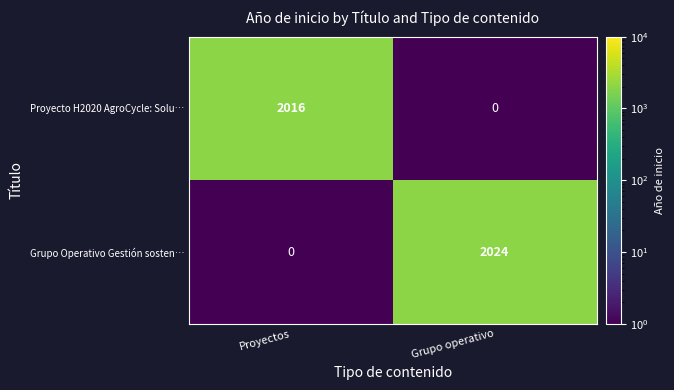

What is the average value of the Grupo Operativo Gestión sosten… series?

1012